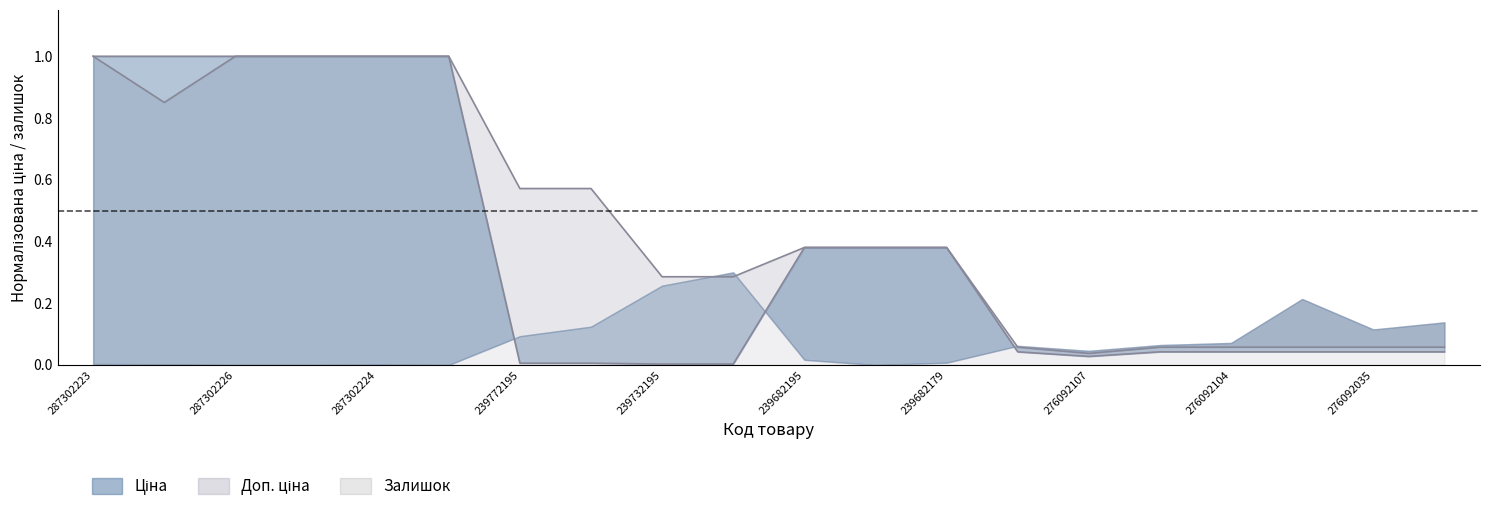

The value of Доп. ціна at 239772179 is 1.0. True or false?

False